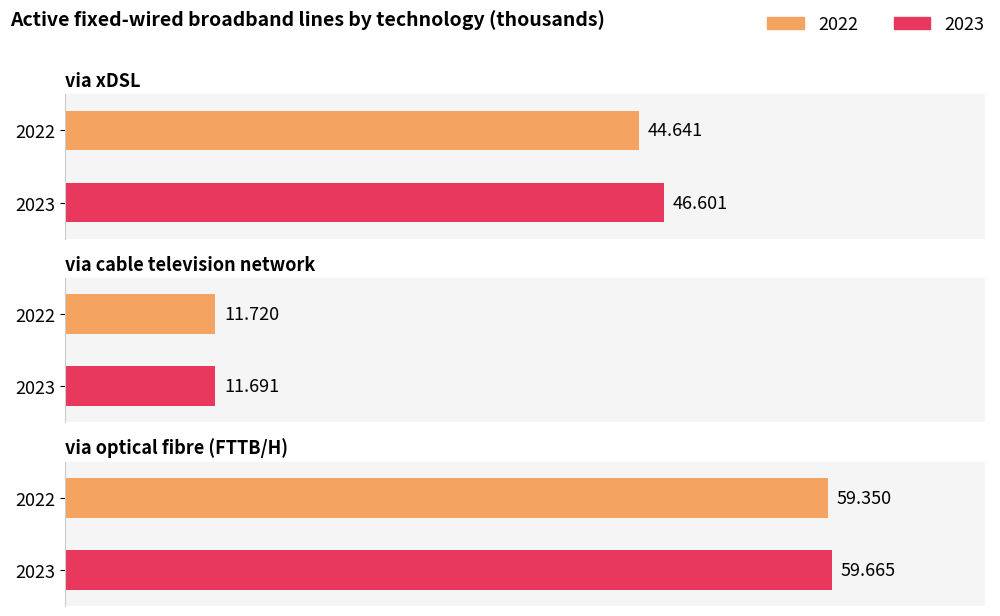

List the series in order of their peak value, lowest first.

2022, 2023